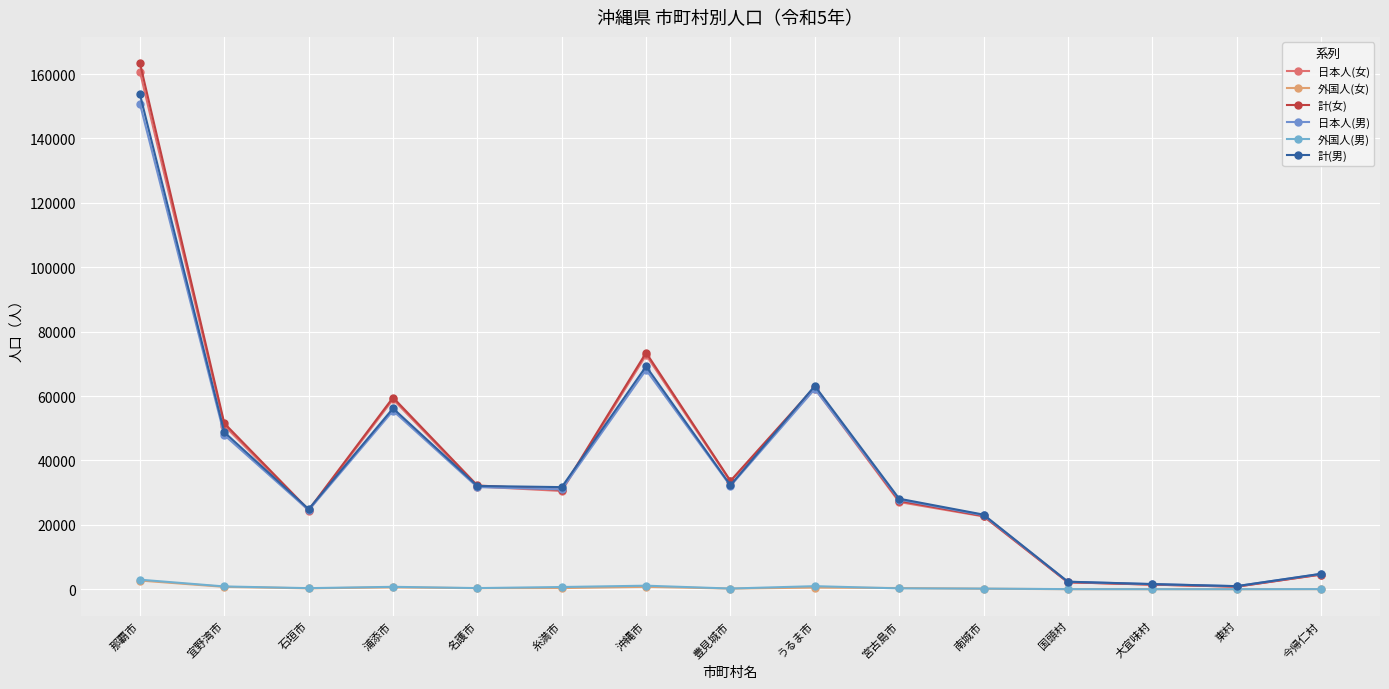

Is the value of 外国人(女) at 糸満市 greater than the value of 計(女) at うるま市?

No